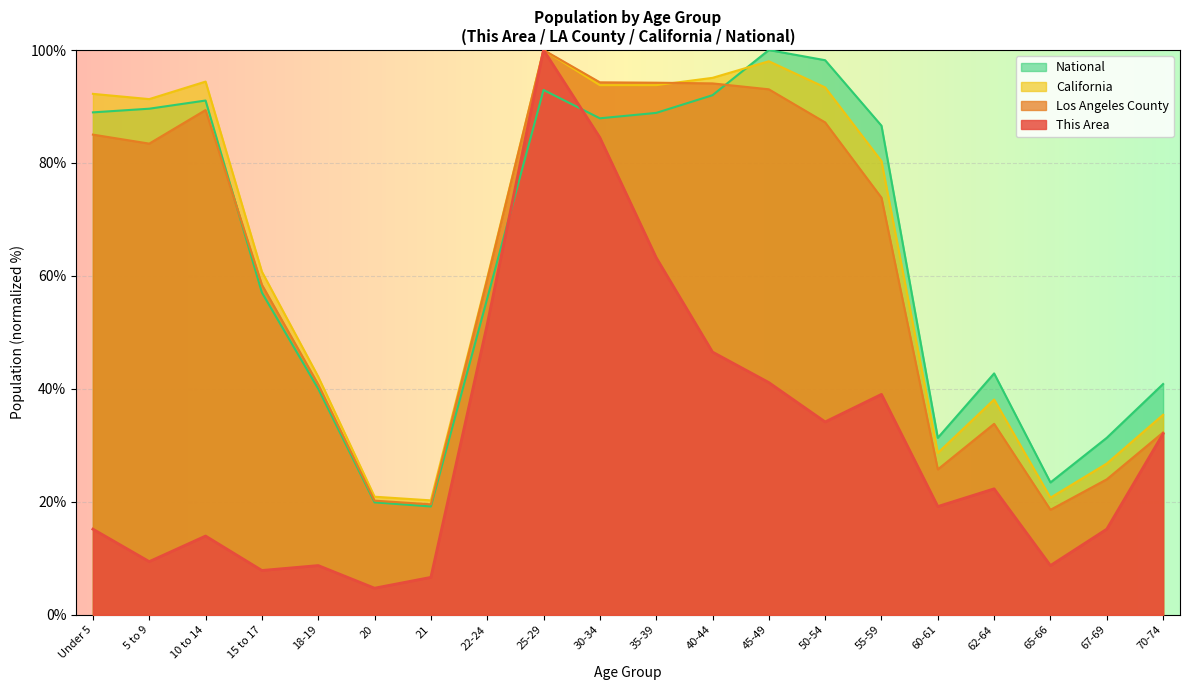

How many times do National and California cross each other?

1